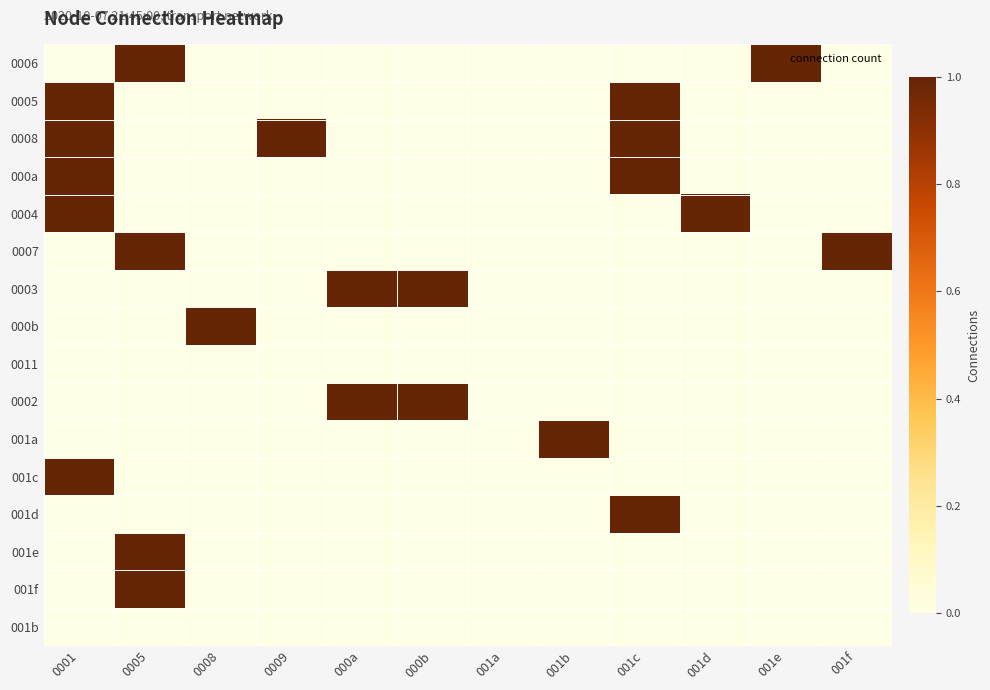

Reading right to left, what are all the values shown in this chart?

0006: 001f=0	001e=1	001d=0	001c=0	001b=0	001a=0	000b=0	000a=0	0009=0	0008=0	0005=1	0001=0
0005: 001f=0	001e=0	001d=0	001c=1	001b=0	001a=0	000b=0	000a=0	0009=0	0008=0	0005=0	0001=1
0008: 001f=0	001e=0	001d=0	001c=1	001b=0	001a=0	000b=0	000a=0	0009=1	0008=0	0005=0	0001=1
000a: 001f=0	001e=0	001d=0	001c=1	001b=0	001a=0	000b=0	000a=0	0009=0	0008=0	0005=0	0001=1
0004: 001f=0	001e=0	001d=1	001c=0	001b=0	001a=0	000b=0	000a=0	0009=0	0008=0	0005=0	0001=1
0007: 001f=1	001e=0	001d=0	001c=0	001b=0	001a=0	000b=0	000a=0	0009=0	0008=0	0005=1	0001=0
0003: 001f=0	001e=0	001d=0	001c=0	001b=0	001a=0	000b=1	000a=1	0009=0	0008=0	0005=0	0001=0
000b: 001f=0	001e=0	001d=0	001c=0	001b=0	001a=0	000b=0	000a=0	0009=0	0008=1	0005=0	0001=0
0011: 001f=0	001e=0	001d=0	001c=0	001b=0	001a=0	000b=0	000a=0	0009=0	0008=0	0005=0	0001=0
0002: 001f=0	001e=0	001d=0	001c=0	001b=0	001a=0	000b=1	000a=1	0009=0	0008=0	0005=0	0001=0
001a: 001f=0	001e=0	001d=0	001c=0	001b=1	001a=0	000b=0	000a=0	0009=0	0008=0	0005=0	0001=0
001c: 001f=0	001e=0	001d=0	001c=0	001b=0	001a=0	000b=0	000a=0	0009=0	0008=0	0005=0	0001=1
001d: 001f=0	001e=0	001d=0	001c=1	001b=0	001a=0	000b=0	000a=0	0009=0	0008=0	0005=0	0001=0
001e: 001f=0	001e=0	001d=0	001c=0	001b=0	001a=0	000b=0	000a=0	0009=0	0008=0	0005=1	0001=0
001f: 001f=0	001e=0	001d=0	001c=0	001b=0	001a=0	000b=0	000a=0	0009=0	0008=0	0005=1	0001=0
001b: 001f=0	001e=0	001d=0	001c=0	001b=0	001a=0	000b=0	000a=0	0009=0	0008=0	0005=0	0001=0